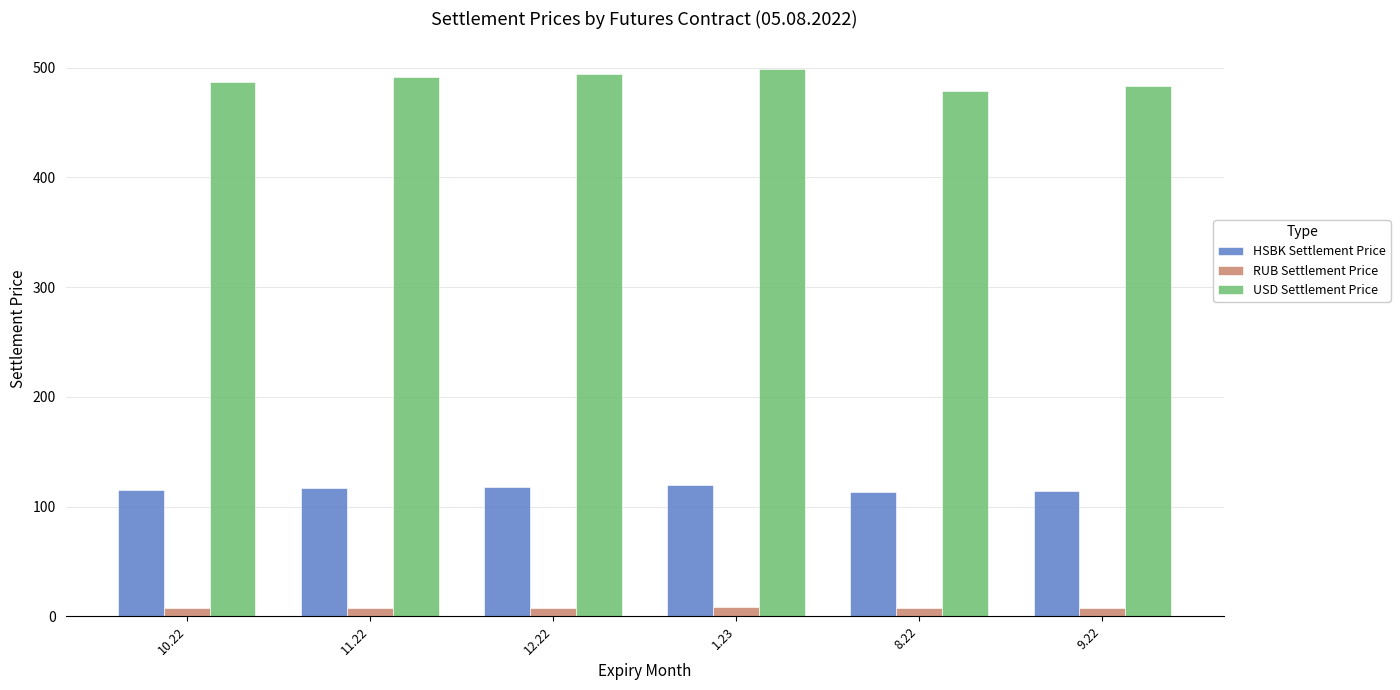

The value of USD Settlement Price at 10.22 is 797.7. True or false?

False